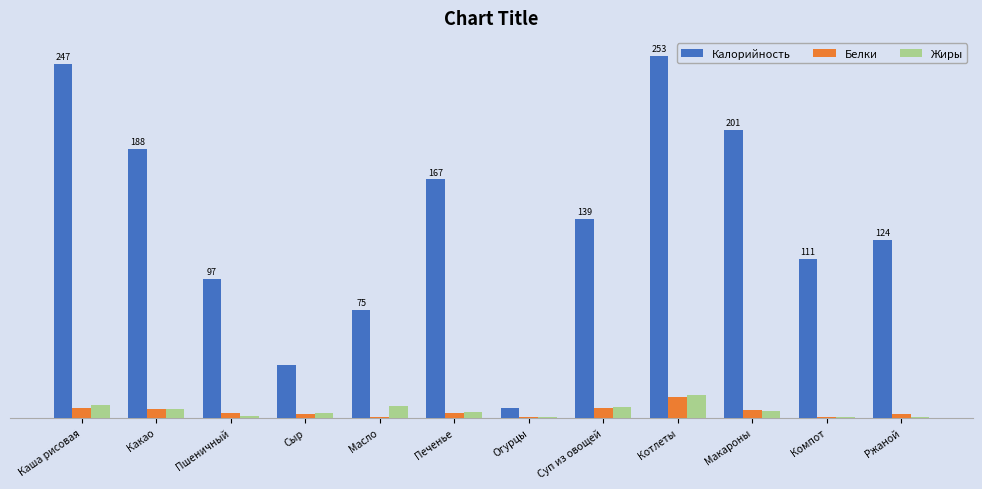

Reading left to right, transcribe all the data shown in this chart.

Калорийность: 247.4	188.2	97.0	36.5	75.4	166.8	6.4	139.4	253.2	201.2	111.1	124.5
Белки: 6.8	5.9	2.9	2.3	0.1	3.0	0.4	6.4	14.4	5.5	0.2	2.7
Жиры: 8.9	5.9	1.2	3.0	8.3	3.9	0.1	7.1	16.1	4.4	0.2	0.4